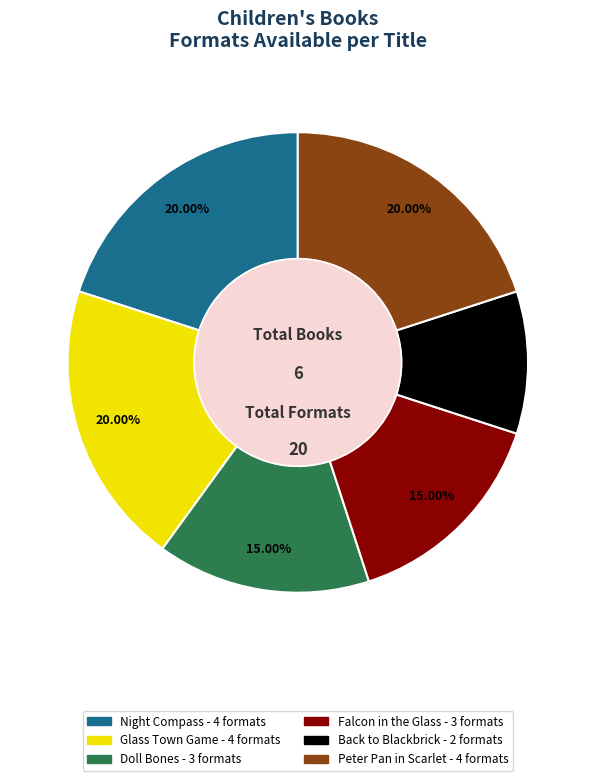

The Peter Pan in Scarlet slice represents 29% of the pie. True or false?

False